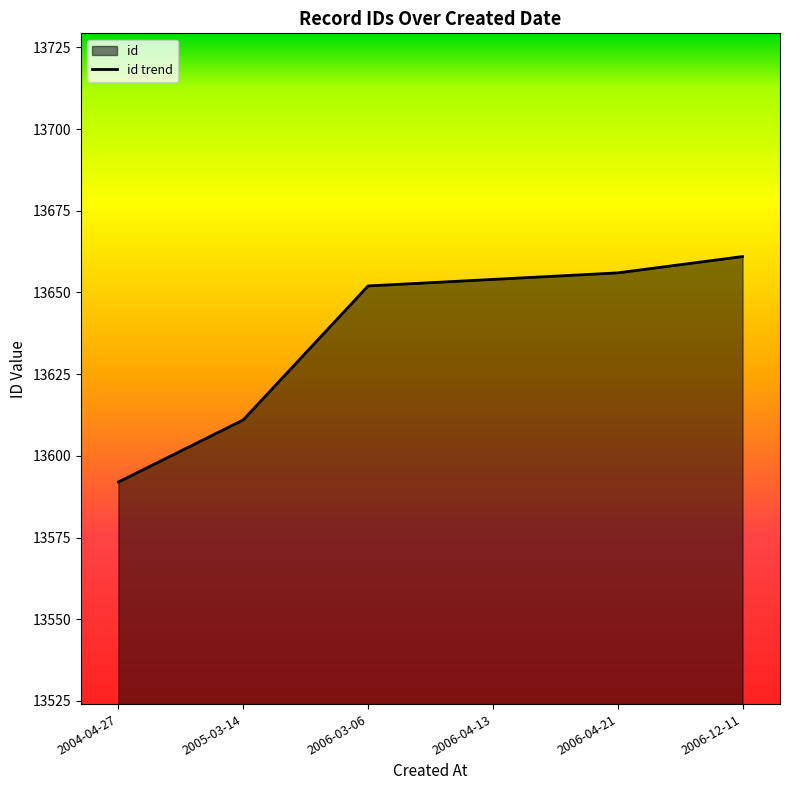

True or false: the data has more than 0 interior local peaks.

False